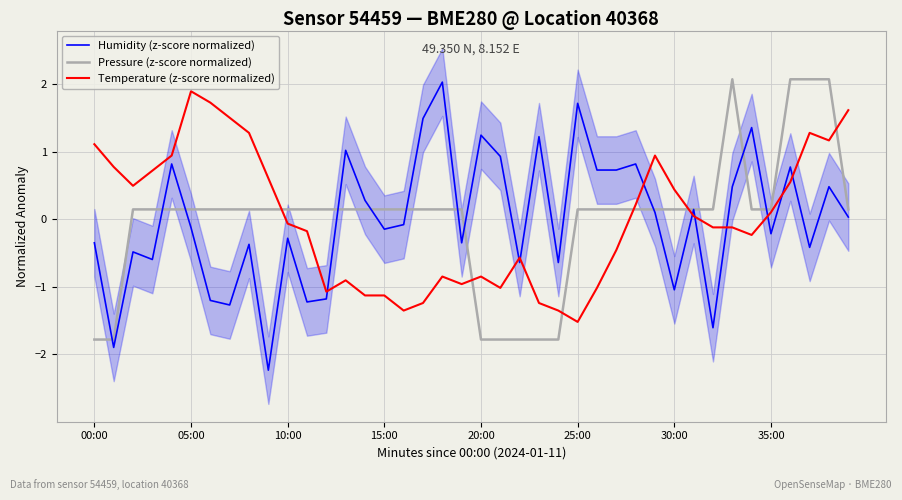

True or false: Temperature (z-score normalized) has a value of 0.7 at 10:00.

False